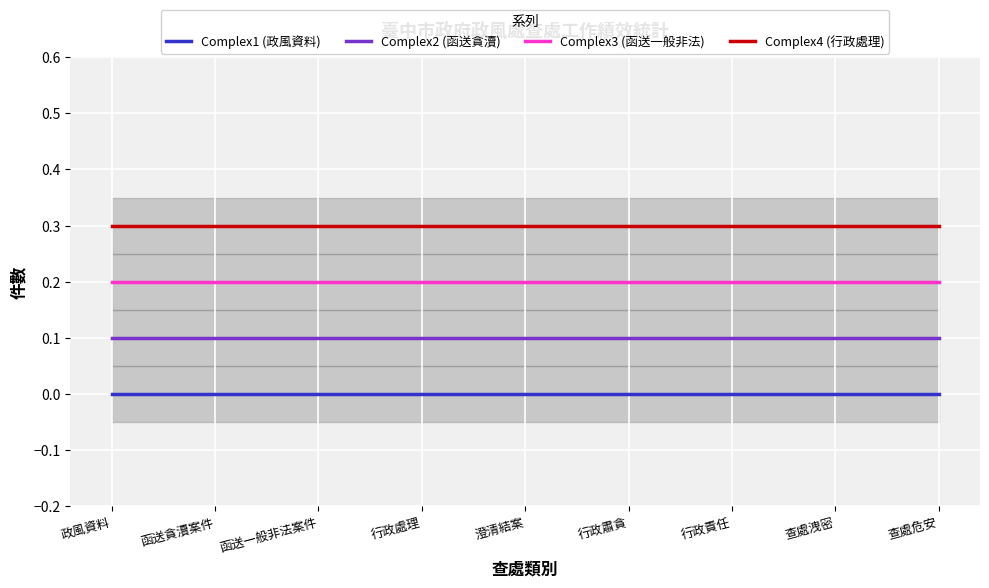

True or false: Complex1 (政風資料) has more than 2 points higher than both neighbors.

False